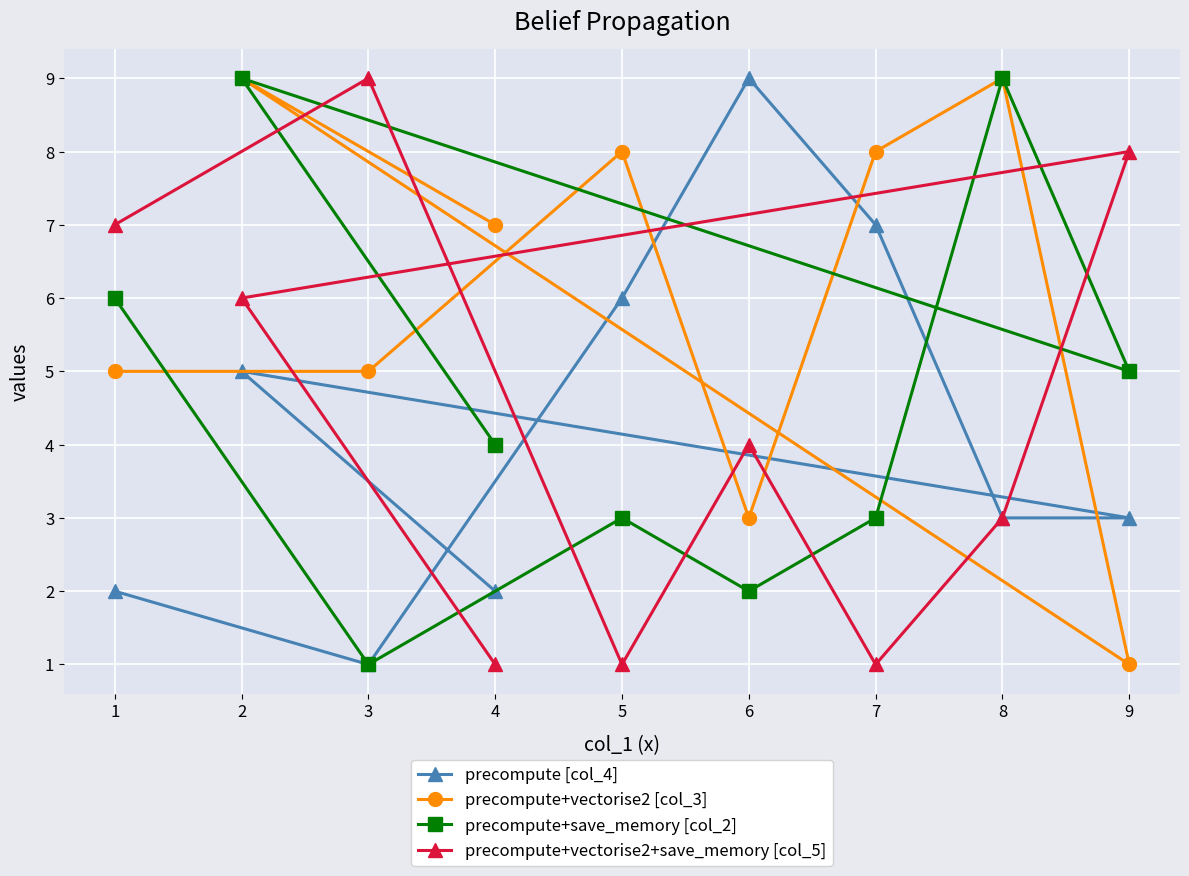

What is the difference between the second highest and second lowest values in the precompute+vectorise2 [col_3] series?

6